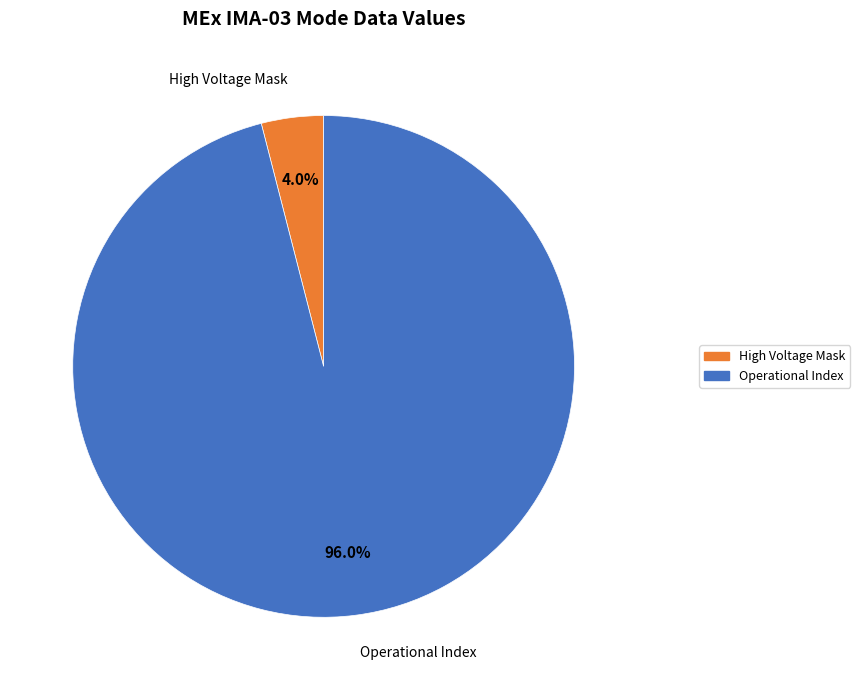

Is there any slice that represents more than half of the pie?

Yes